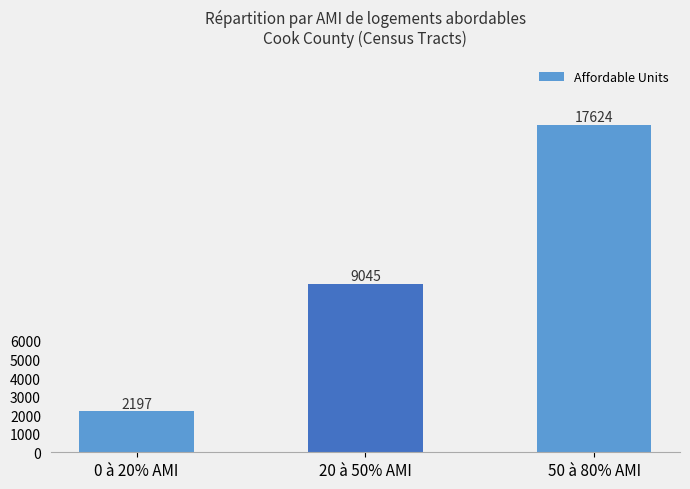

At which label is the value closest to 9910?

20 à 50% AMI